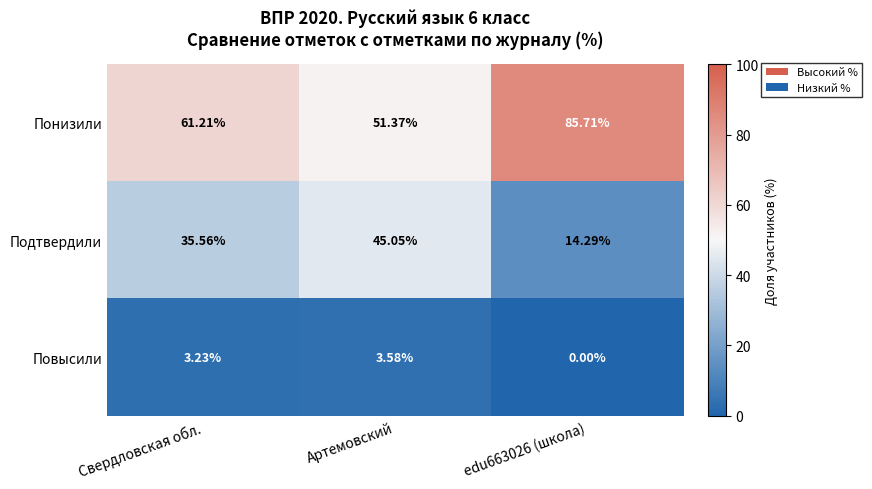

Rank the series by their maximum value, from lowest to highest.

Повысили, Подтвердили, Понизили